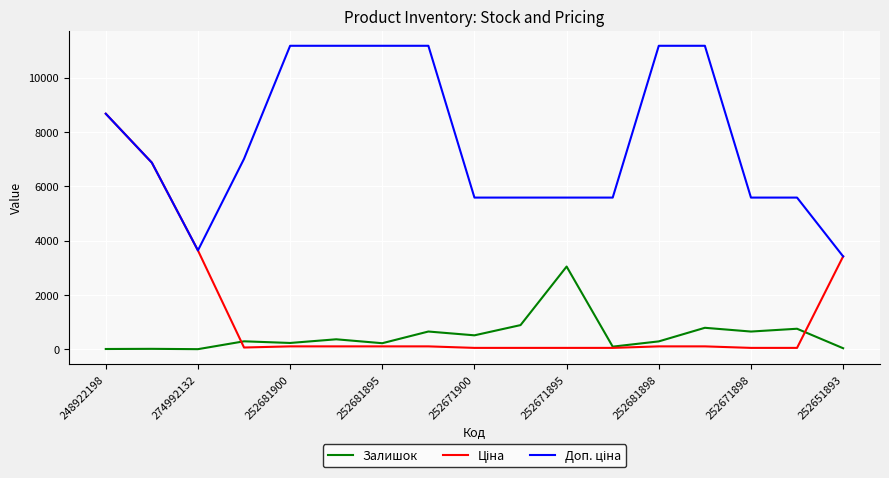

How many lines are shown in the chart?

3